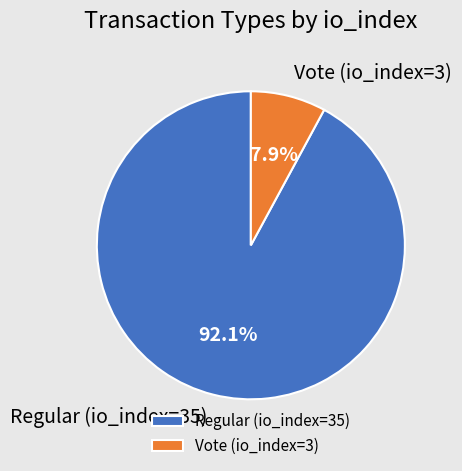

What percentage is NOT represented by Regular (io_index=35)?

7.9%